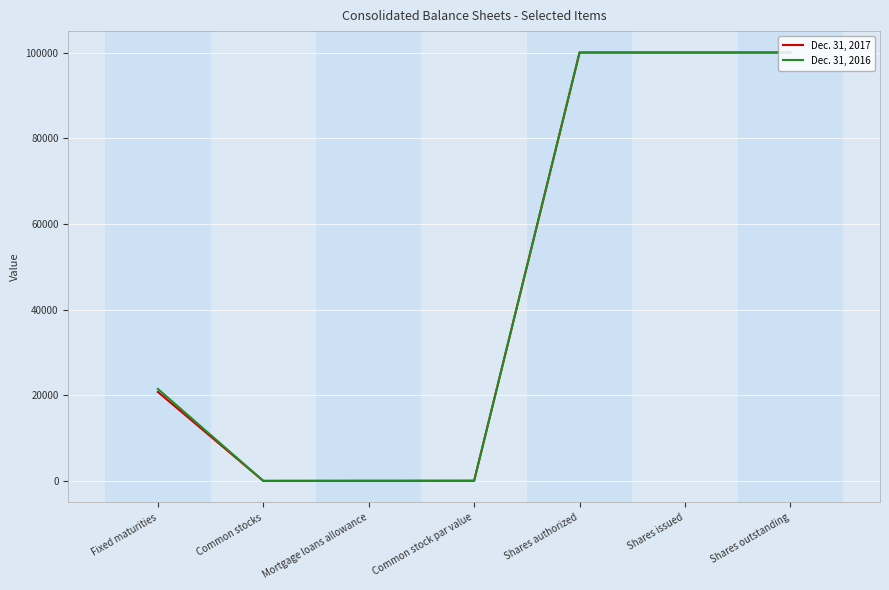

The Dec. 31, 2017 series shows 28298 at Fixed maturities. True or false?

False